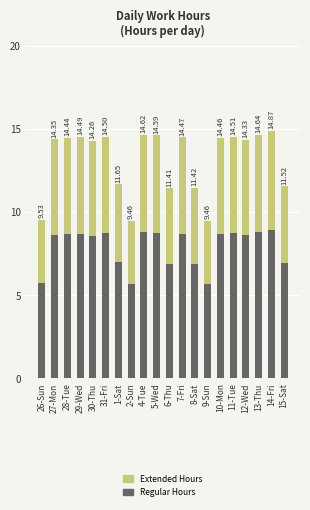

What is the difference between the maximum and second lowest values in the Extended Hours series?

2.2